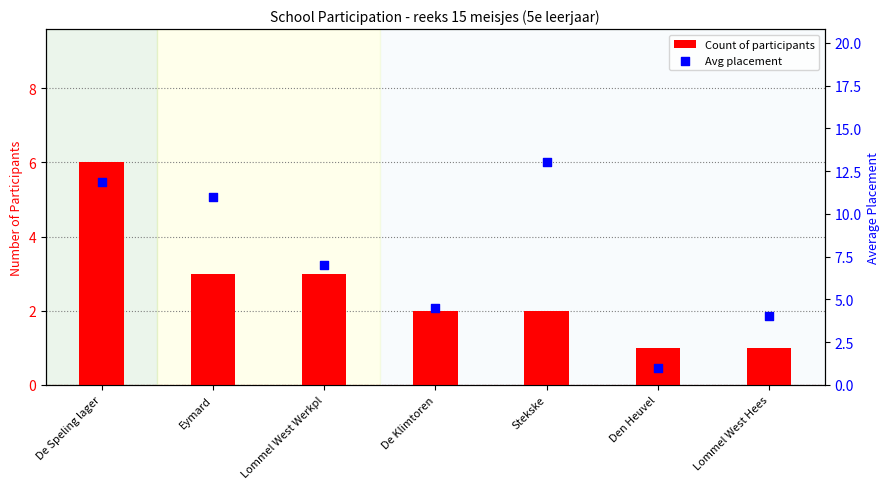

What is the total value across all series at Eymard?

14.0